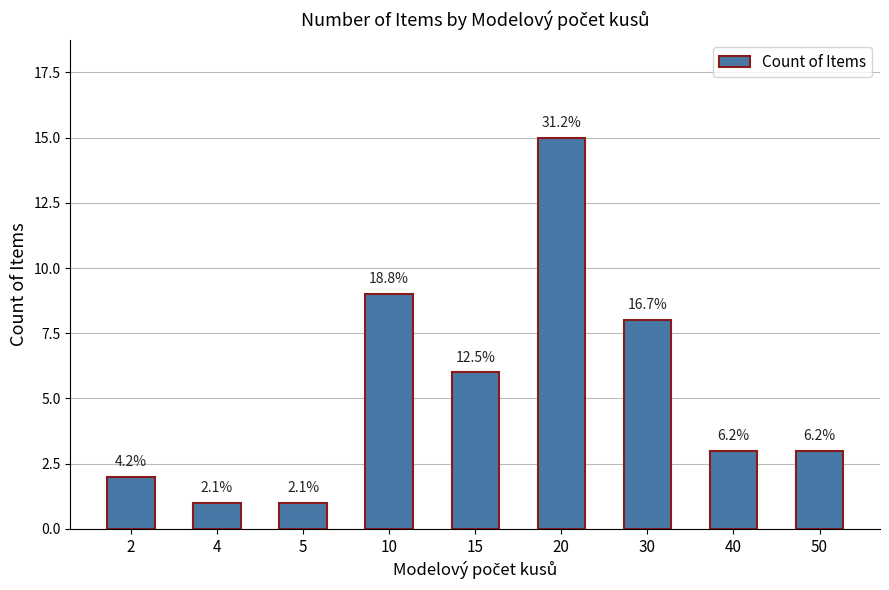

How many bars are there in total?

9